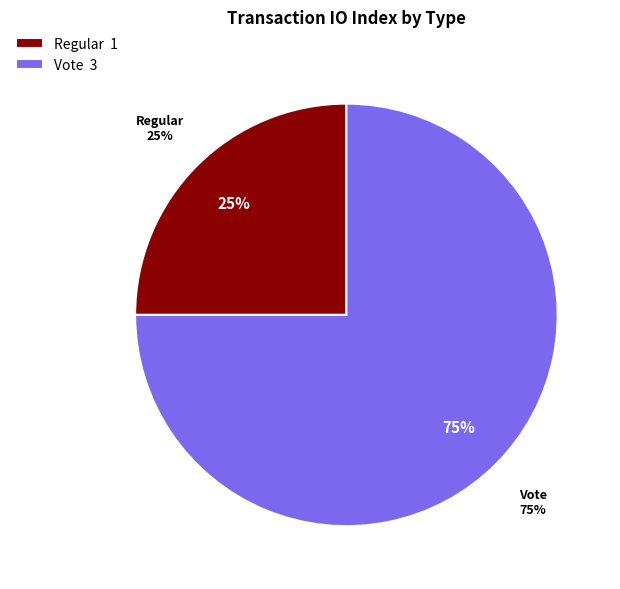

Is the sum of Regular and Vote greater than half?

Yes